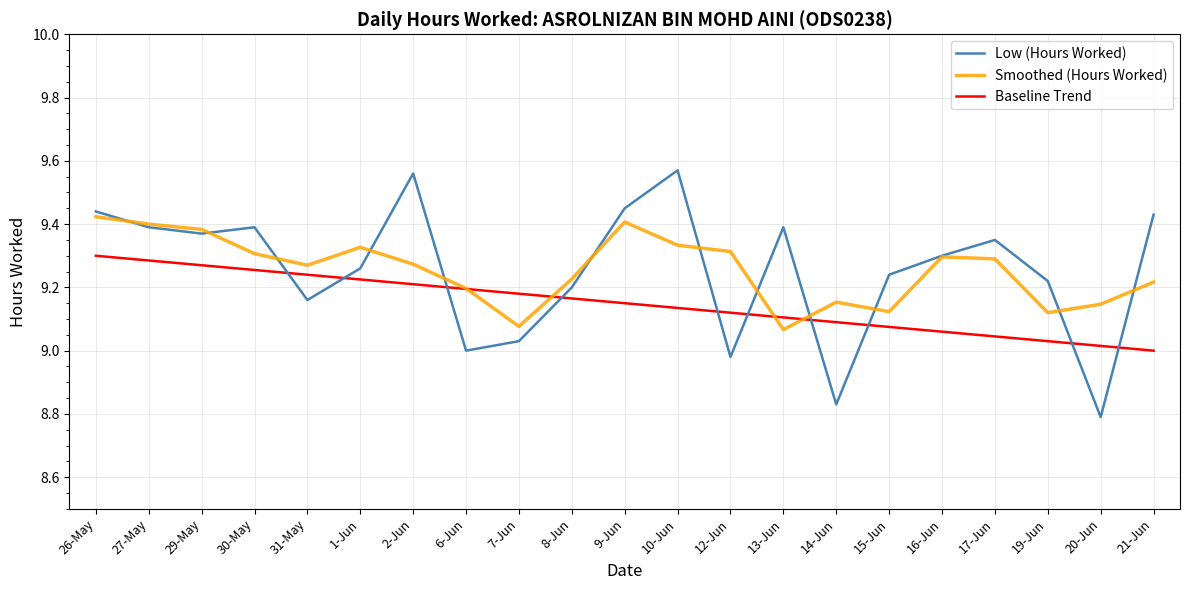

How many times do Baseline Trend and Smoothed (Hours Worked) cross each other?

4